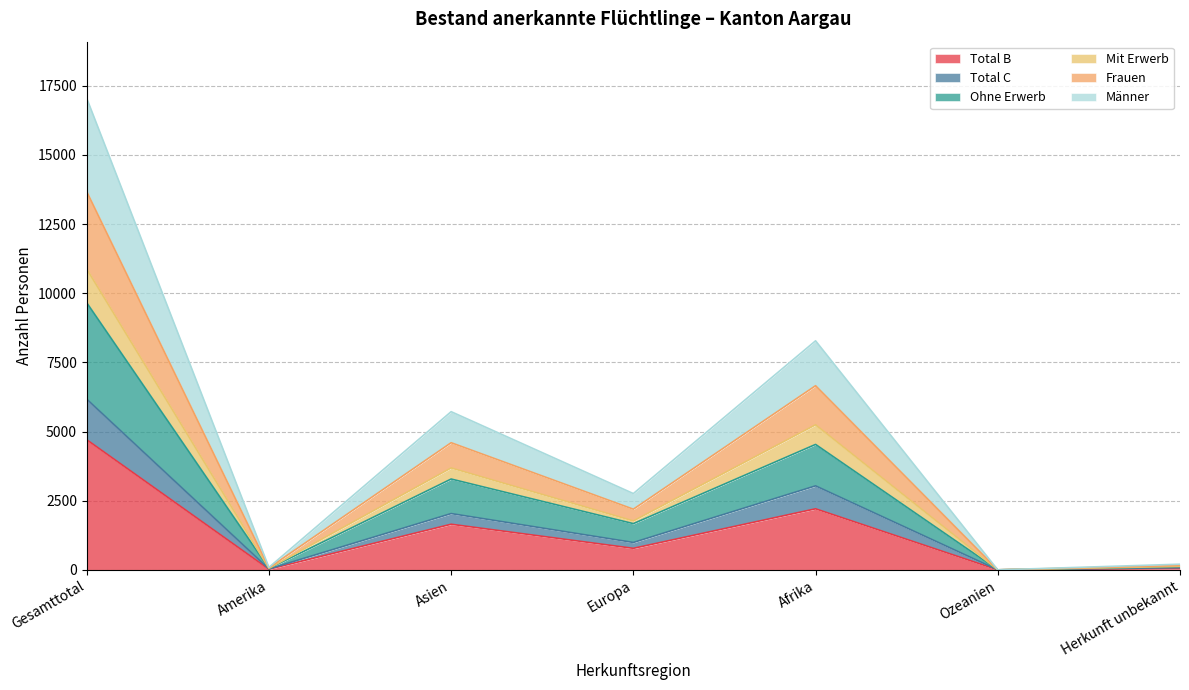

At which label does Total B reach its peak?

Gesamttotal